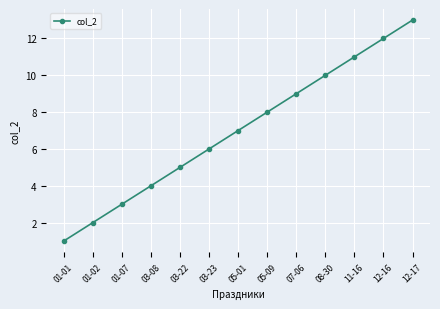

What is the sum of the values at 12-17 and 11-16?

24